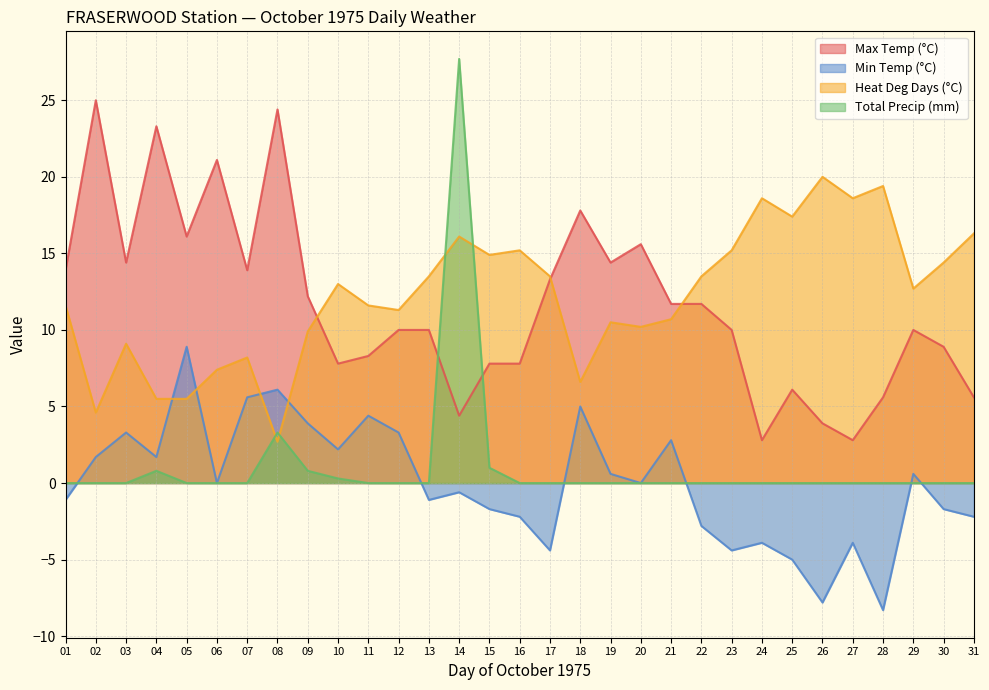

What is the approximate value of Heat Deg Days (°C) at 15?

14.9